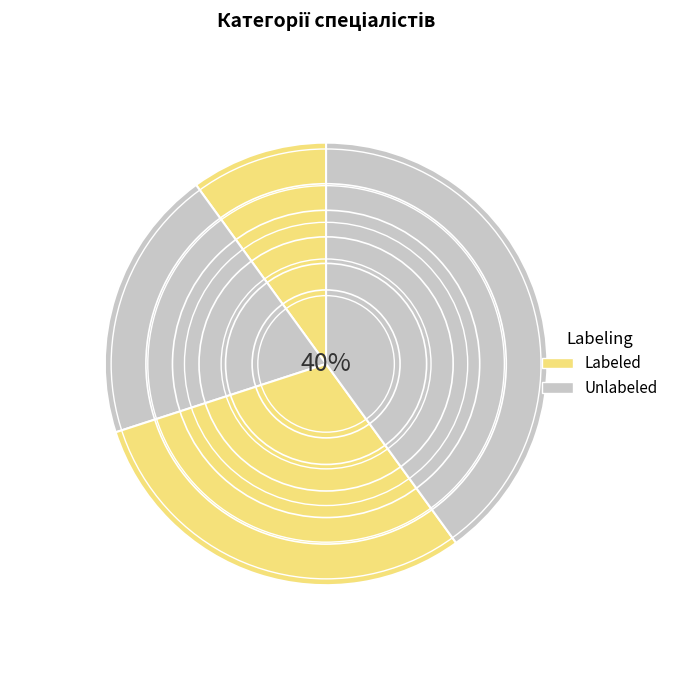

Count the number of slices in the pie.

4